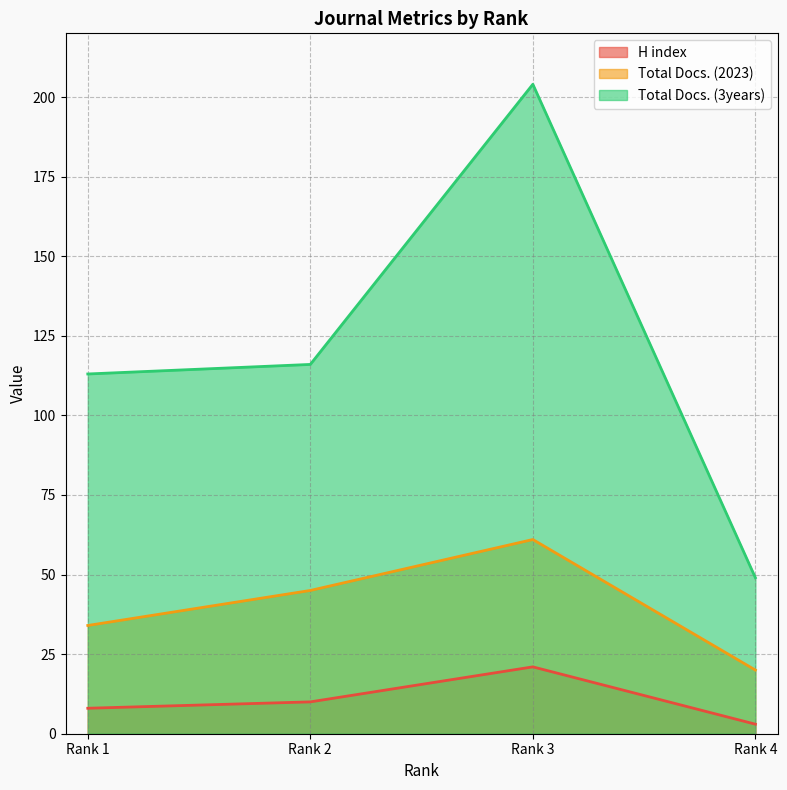

How many interior local peaks does the Total Docs. (3years) series have?

1